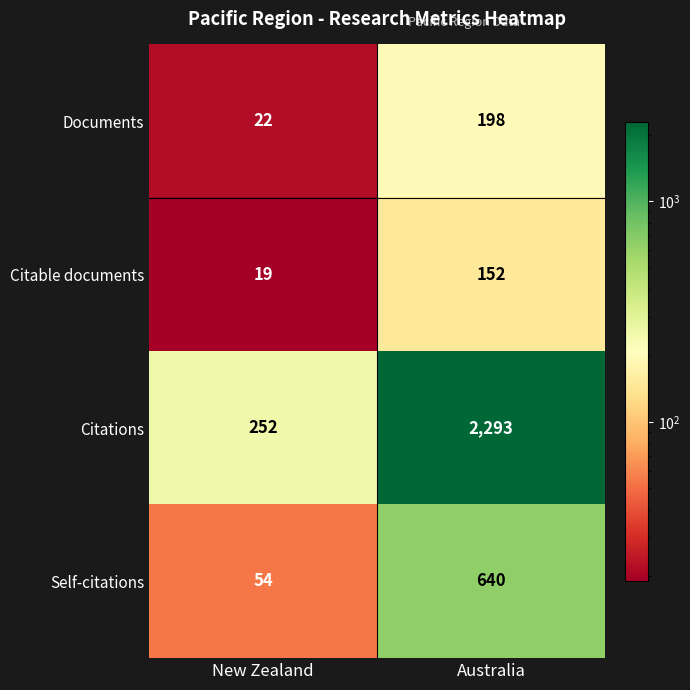

Is it true that Self-citations equals 54 at New Zealand?

True